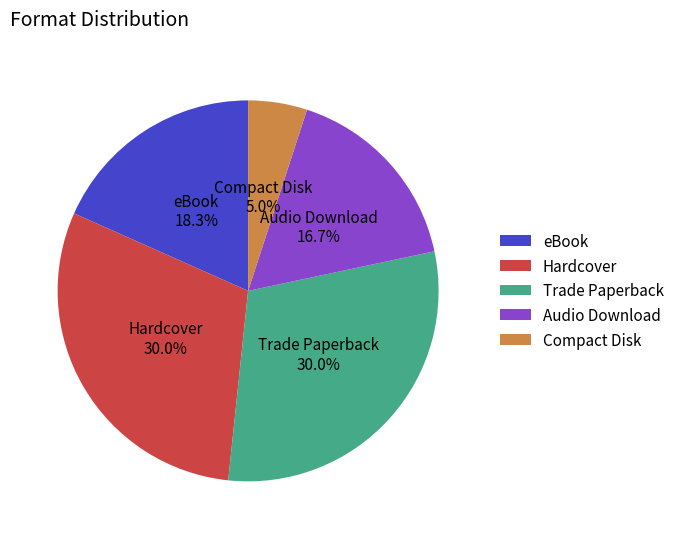

Which slice is the smallest?

Compact Disk